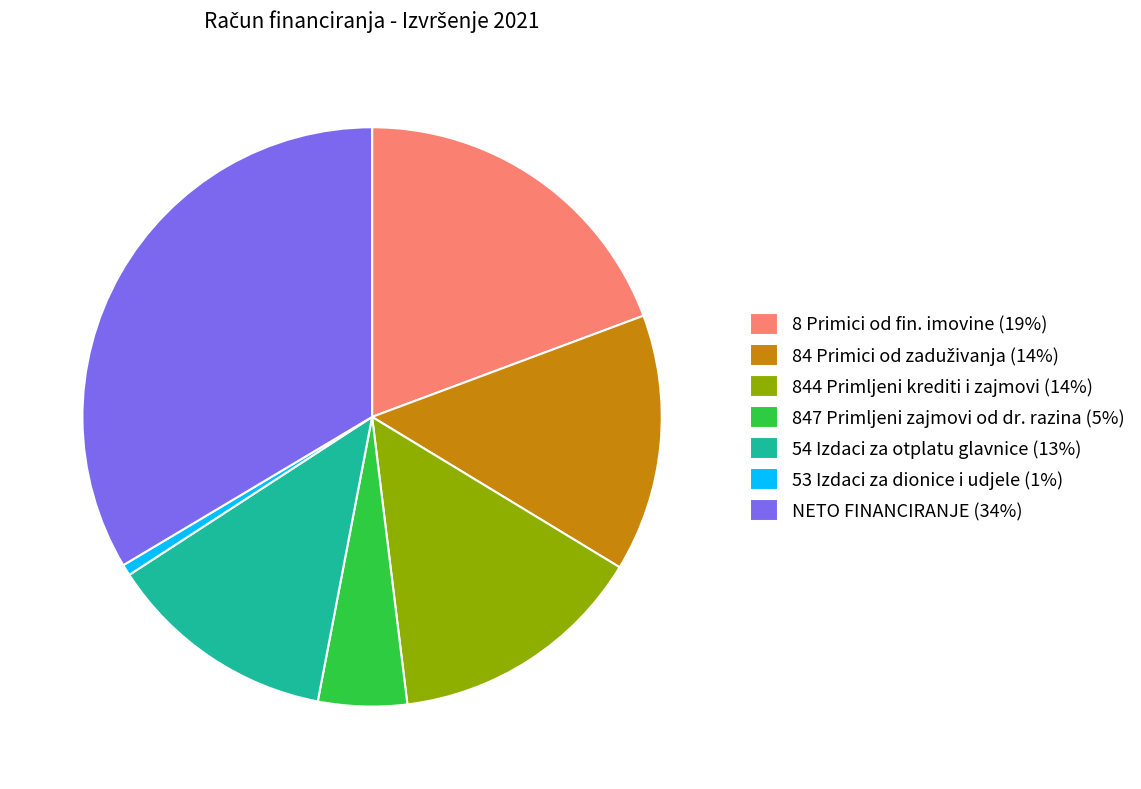

What is the ratio of the value at 844 Primljeni krediti i zajmovi (14%) to the value at 8 Primici od fin. imovine (19%)?

0.7